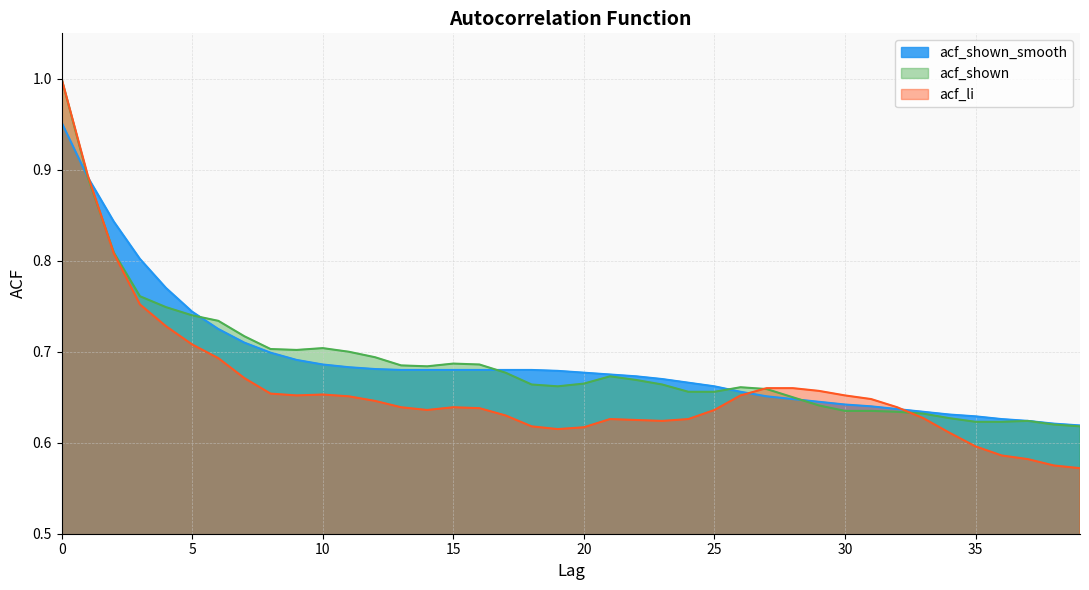

Count the acf_li values in the range 0 to 1.

40